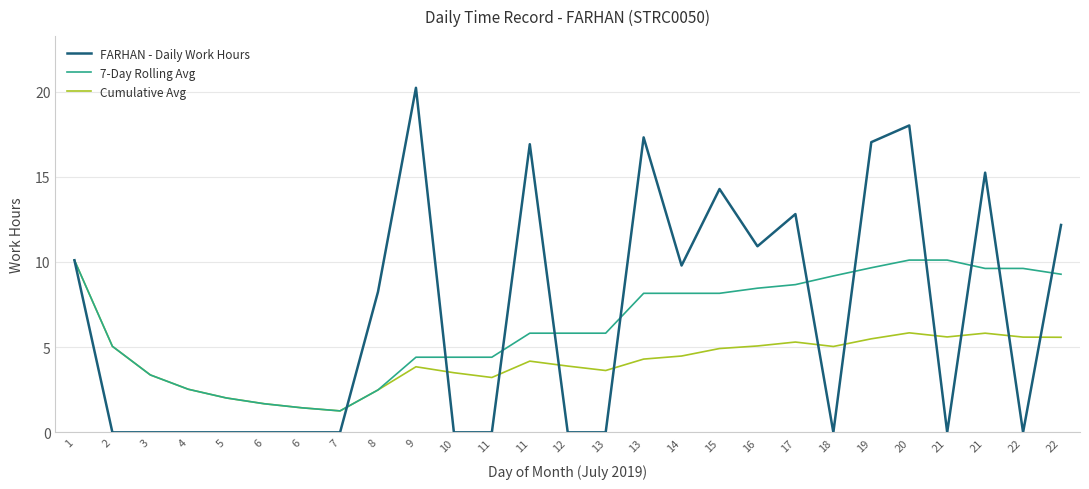

Reading left to right, what are all the values shown in this chart?

FARHAN - Daily Work Hours: 10.1	0.0	0.0	0.0	0.0	0.0	0.0	0.0	8.2	20.2	0.0	0.0	16.9	0.0	0.0	17.3	9.8	14.3	10.9	12.8	0.0	17.0	18.0	0.0	15.2	0.0	12.2
7-Day Rolling Avg: 10.1	5.0	3.4	2.5	2.0	1.7	1.4	1.3	2.5	4.4	4.4	4.4	5.8	5.8	5.8	8.2	8.2	8.2	8.5	8.7	9.2	9.7	10.1	10.1	9.6	9.6	9.3
Cumulative Avg: 10.1	5.0	3.4	2.5	2.0	1.7	1.4	1.3	2.5	3.9	3.5	3.2	4.2	3.9	3.6	4.3	4.5	4.9	5.1	5.3	5.0	5.5	5.8	5.6	5.8	5.6	5.6